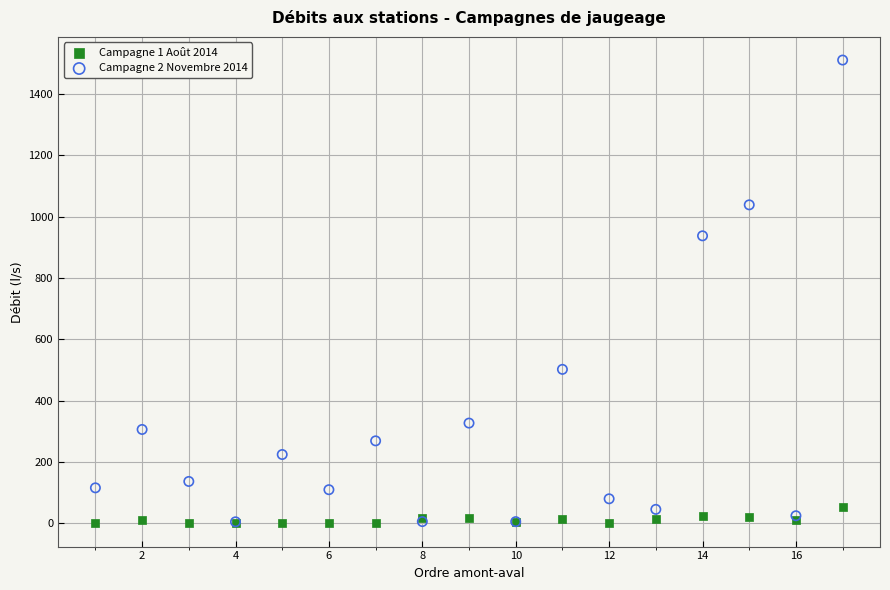

Across all series, what Y value is closest to 755?

937.9